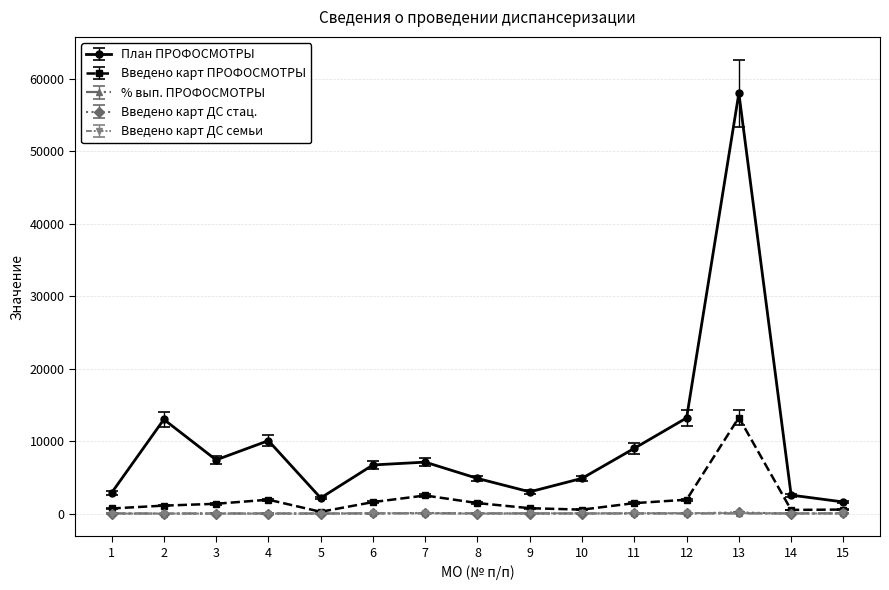

Is the value of План ПРОФОСМОТРЫ at 8 greater than the value of Введено карт ПРОФОСМОТРЫ at 10?

Yes